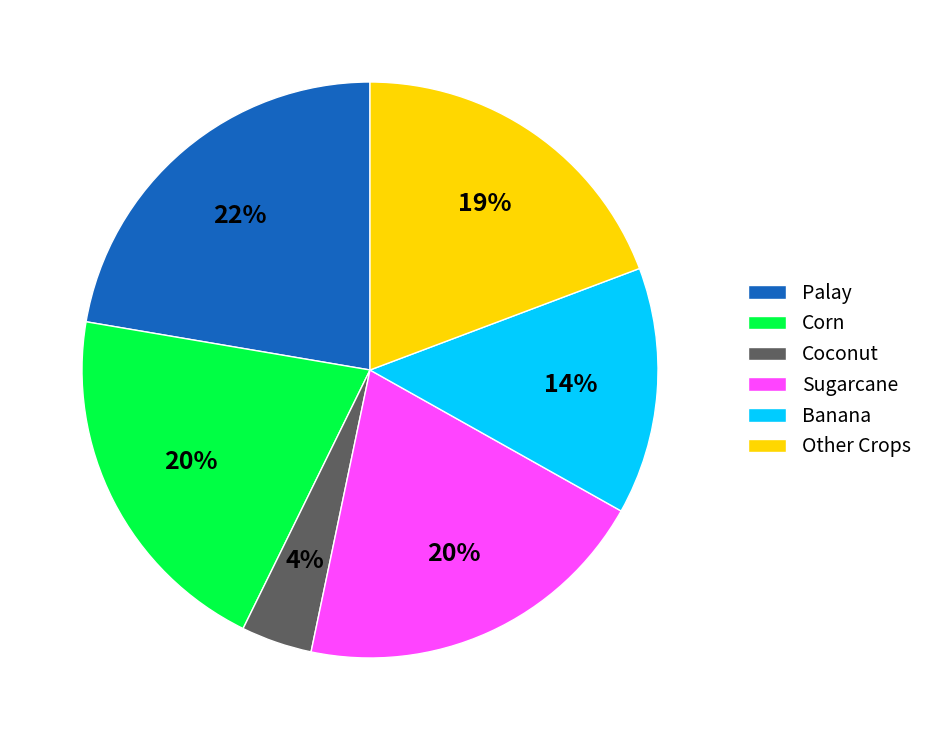

To the nearest percent, what percentage of the pie is Sugarcane?

20%